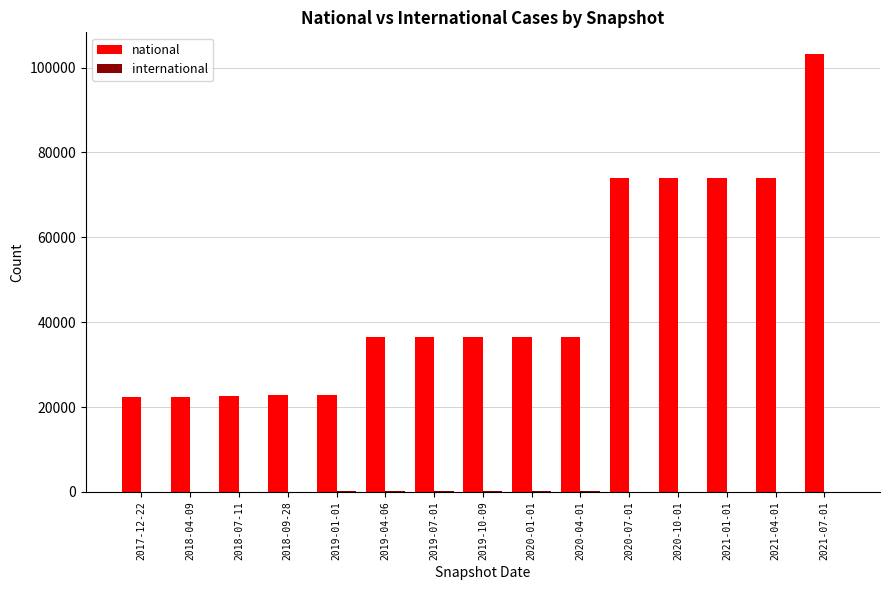

The value of national at 2020-01-01 is 36523. True or false?

True